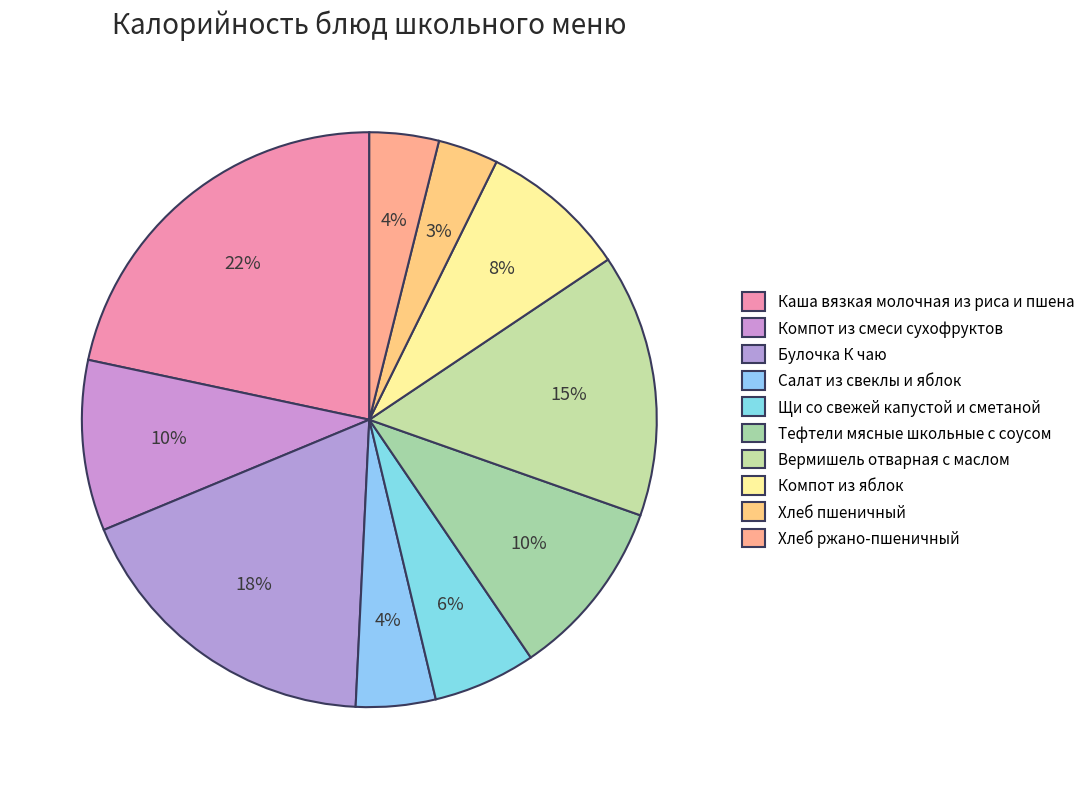

How many slices are in this pie chart?

10